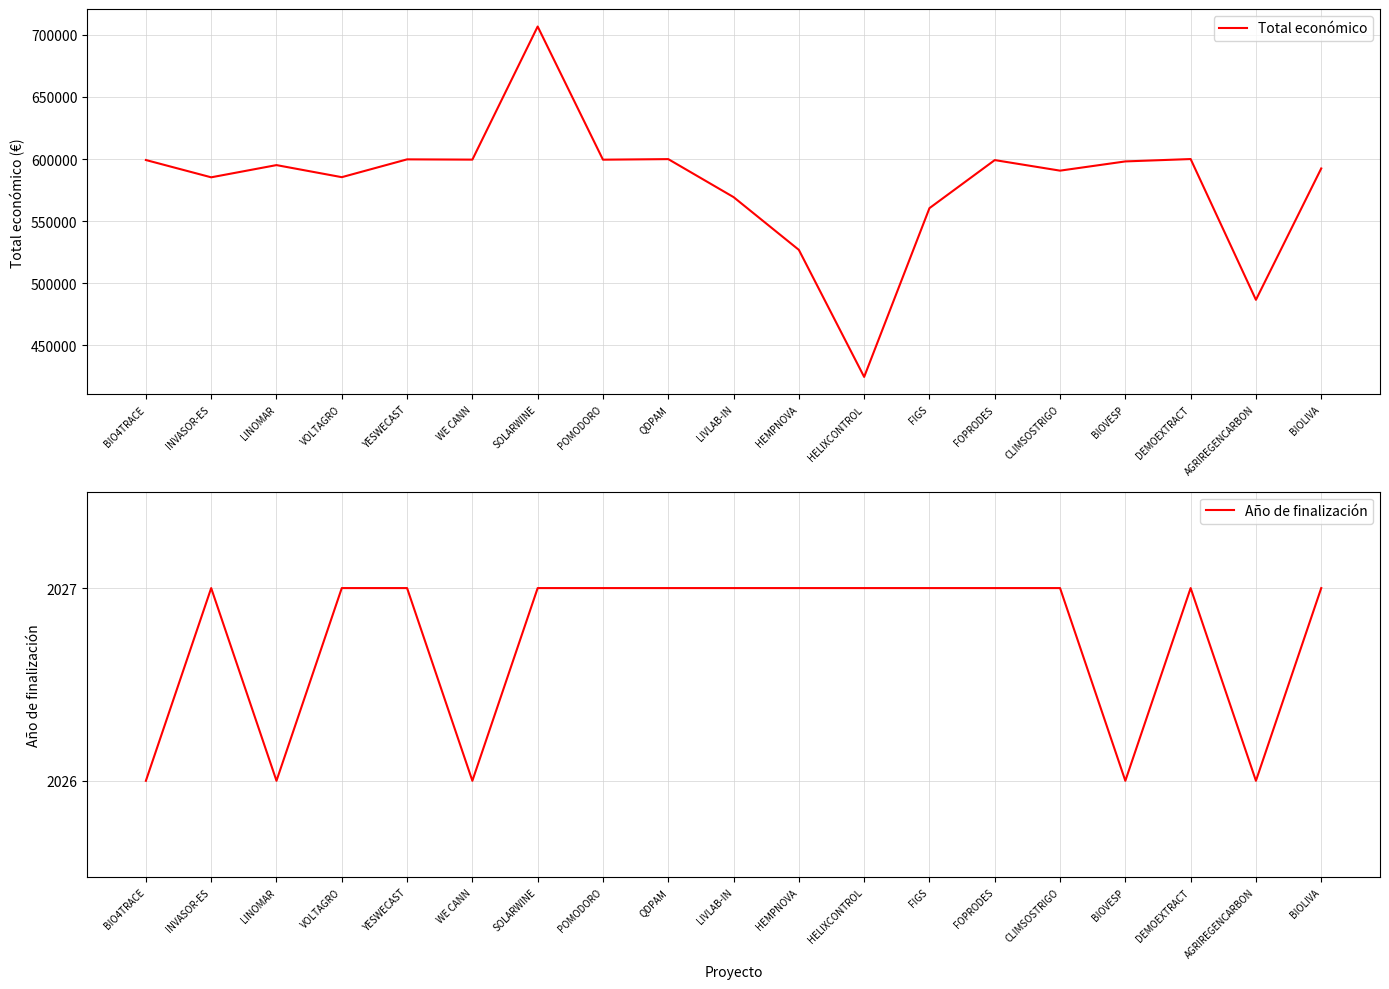

What is the label of the 7th point from the right?

FIGS